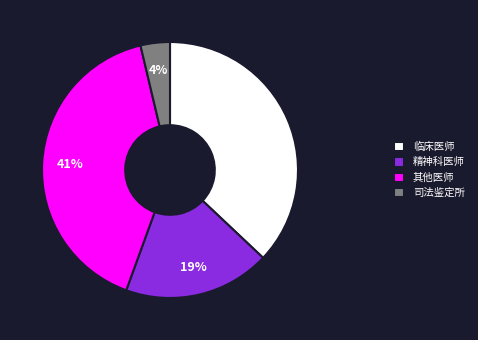

Is it true that 其他医师 is 26% of the pie?

False